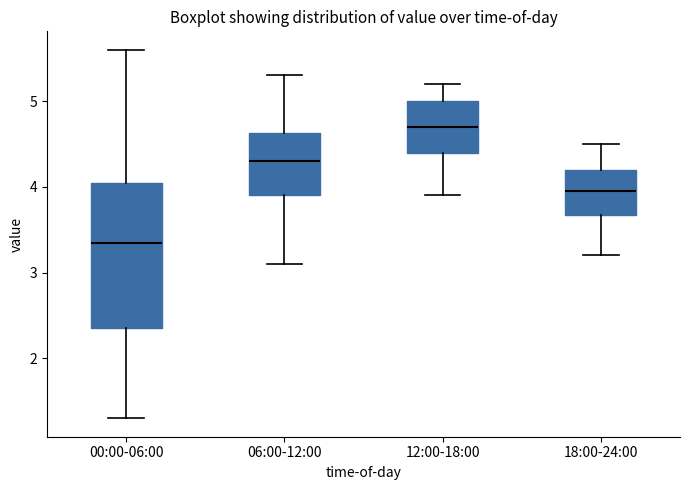

Reading left to right, read every box against the y-axis: the position of its median line, the range the box covers, and the ends of its whiskers. The values are not printed on the chart, so give them approximately, as read against the axis.

00:00-06:00: median 3.4, box 2.4 to 4.0, whiskers 1.3 to 5.6
06:00-12:00: median 4.3, box 3.9 to 4.6, whiskers 3.1 to 5.3
12:00-18:00: median 4.7, box 4.4 to 5.0, whiskers 3.9 to 5.2
18:00-24:00: median 4.0, box 3.7 to 4.2, whiskers 3.2 to 4.5